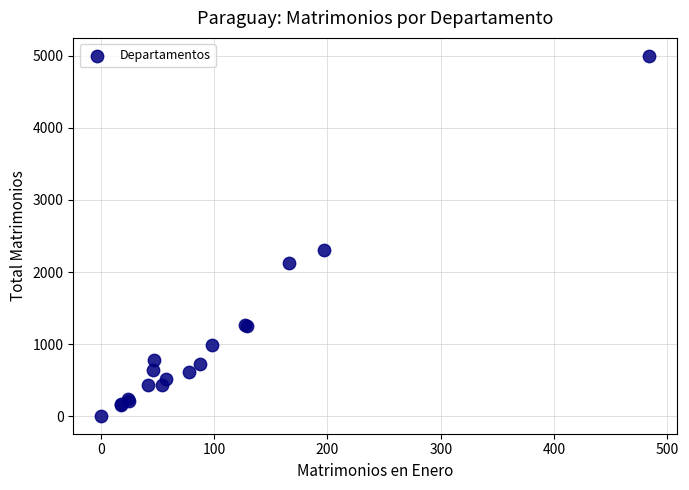

What Y value in the scatter plot is closest to 2503?

2309